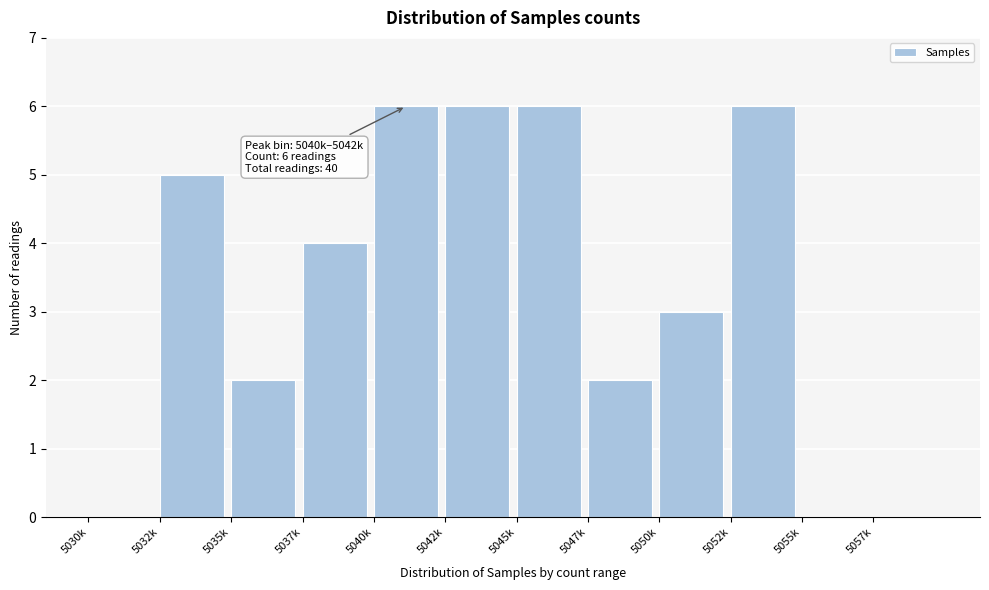

Reading right to left, what are all the values shown in this chart?

5057k=0	5055k=0	5052k=6	5050k=3	5047k=2	5045k=6	5042k=6	5040k=6	5037k=4	5035k=2	5032k=5	5030k=0